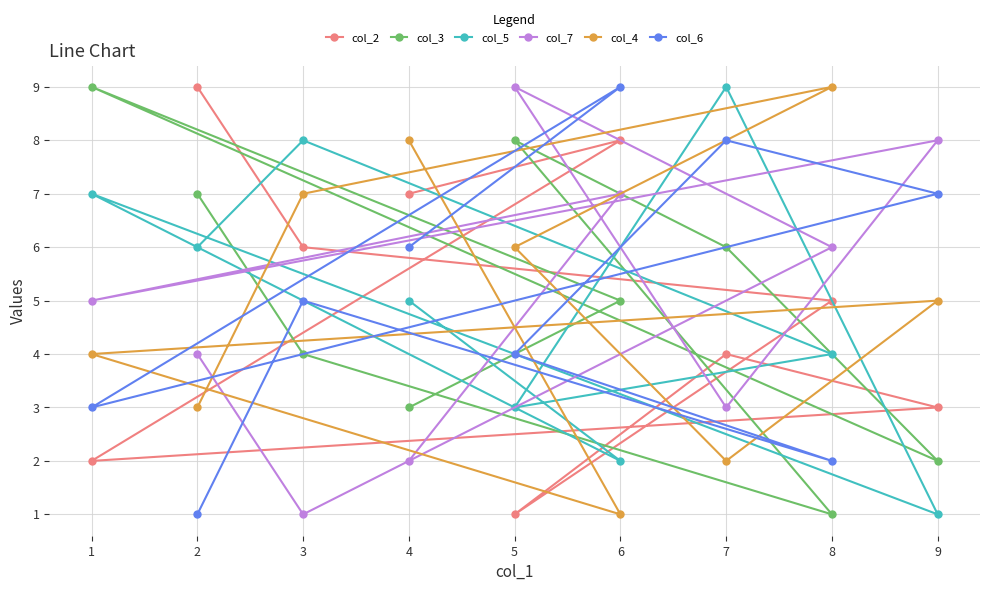

What is the difference between the maximum and minimum values in the col_5 series?

8